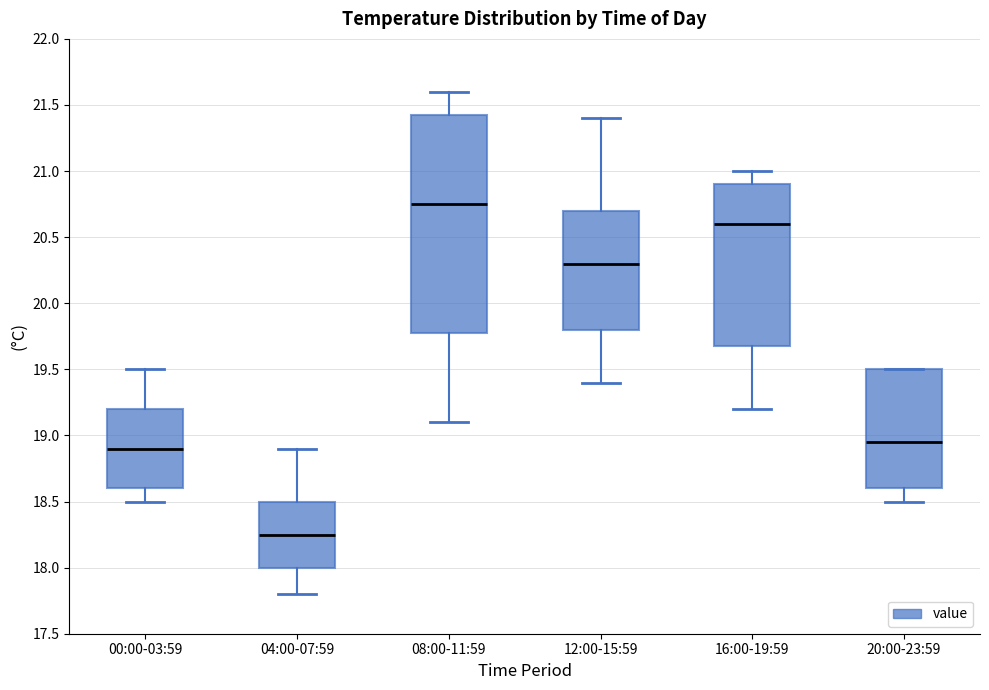

Which box is the tallest, from its lower edge to its upper edge?

08:00-11:59